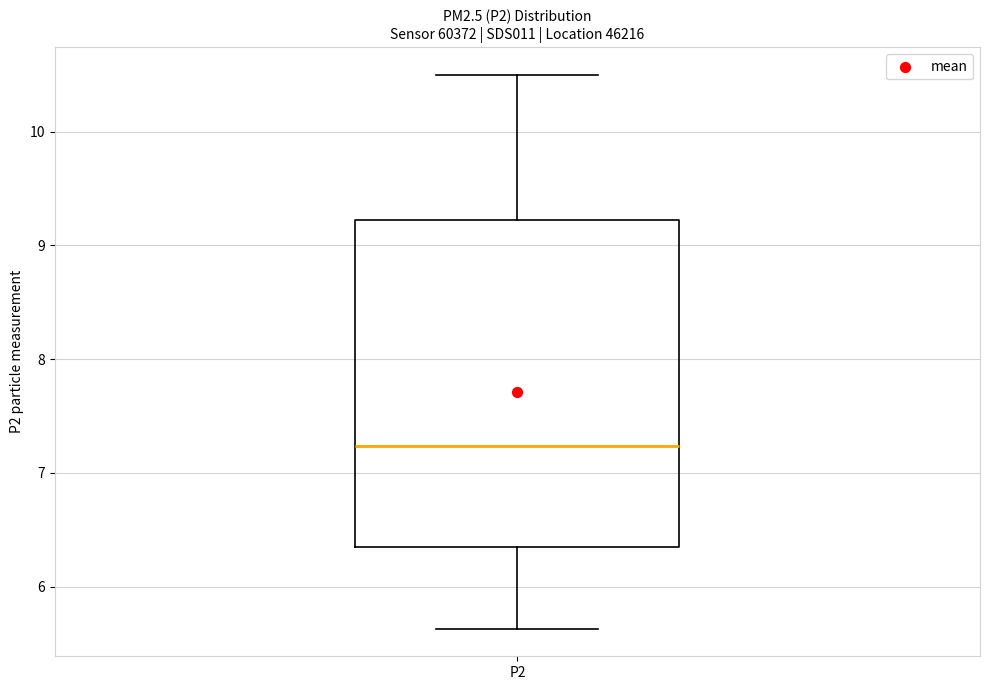

Transcribe this box plot: give where the median line is, the range the box spans, and where the two whiskers end, as read against the y-axis. The values are not printed on the chart, so give them approximately, as read against the axis.

median 7.2, box 6.3 to 9.2, whiskers 5.6 to 10.5